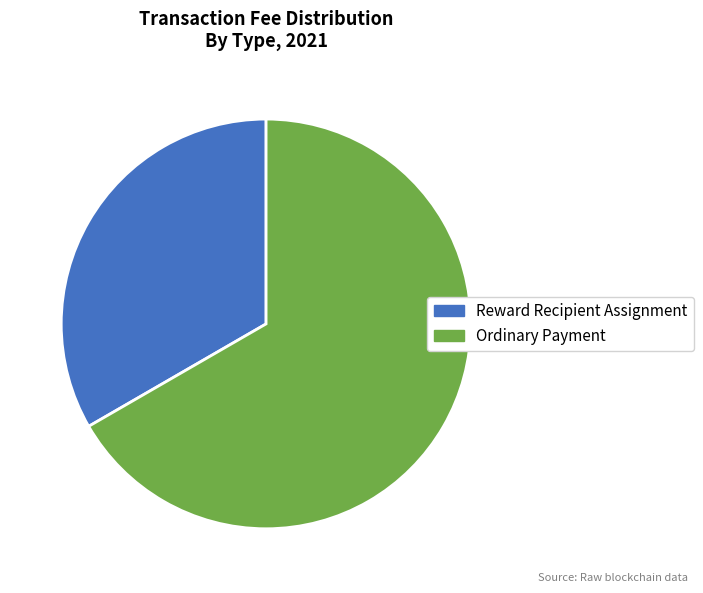

Which has a higher value, Reward Recipient Assignment or Ordinary Payment?

Ordinary Payment